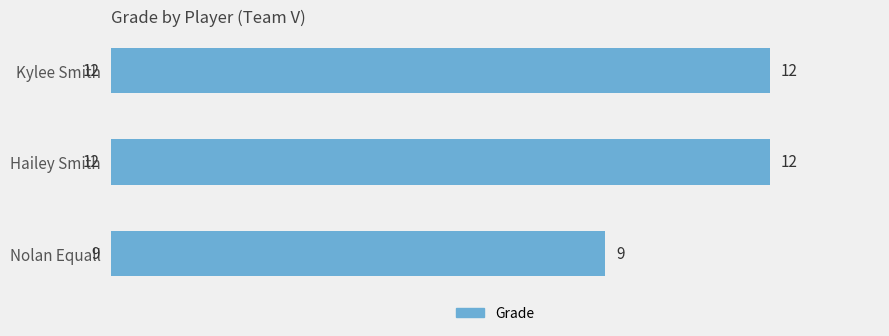

At which label is the value closest to 10?

Nolan Equall